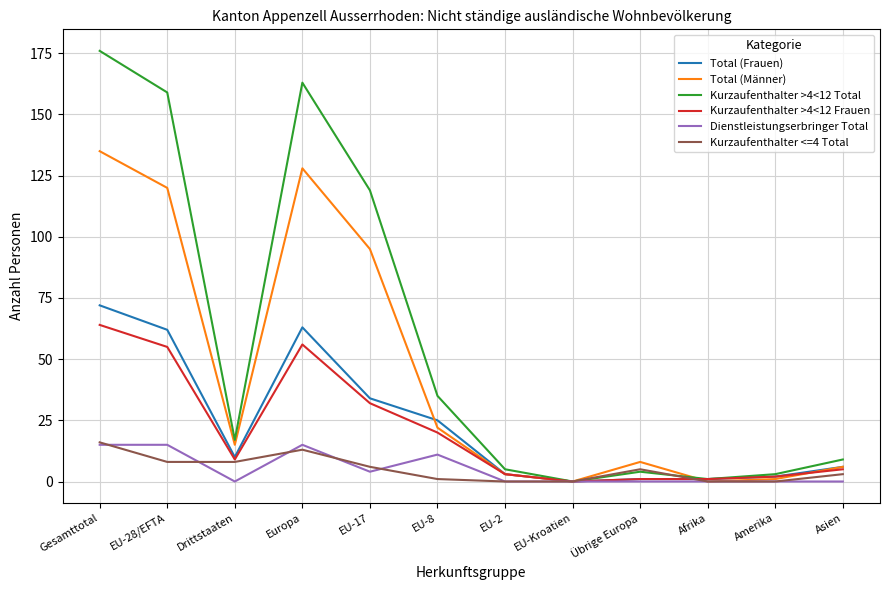

Between Gesamttotal and EU-17, which series saw the biggest shift?

Kurzaufenthalter >4<12 Total